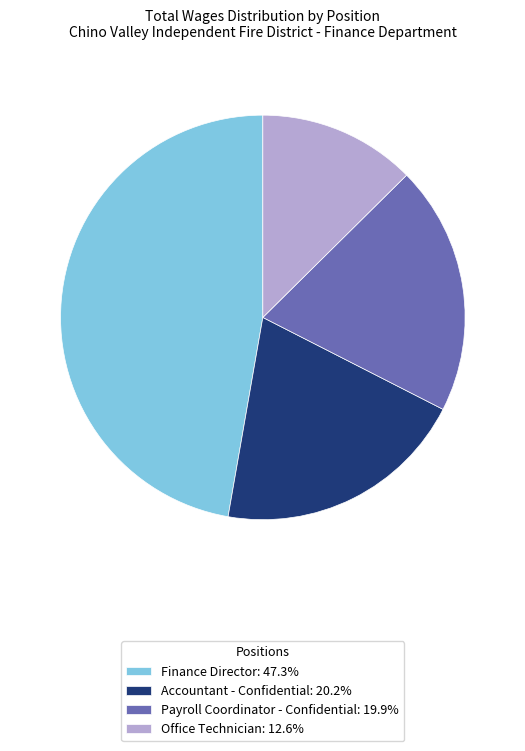

What is the ratio of the value at Accountant - Confidential: 20.2% to the value at Finance Director: 47.3%?

0.4